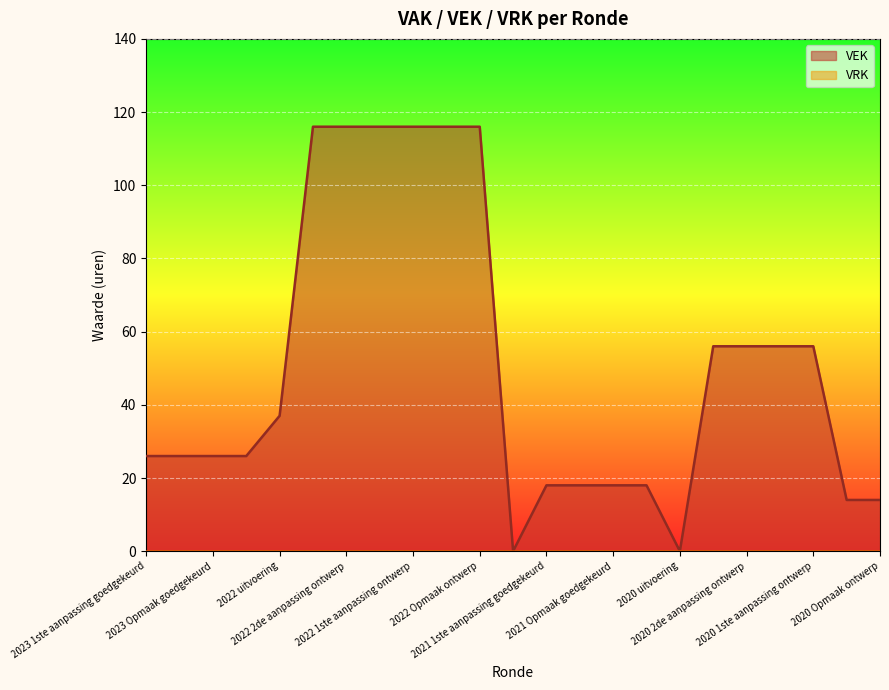

How many series are shown in this chart?

2